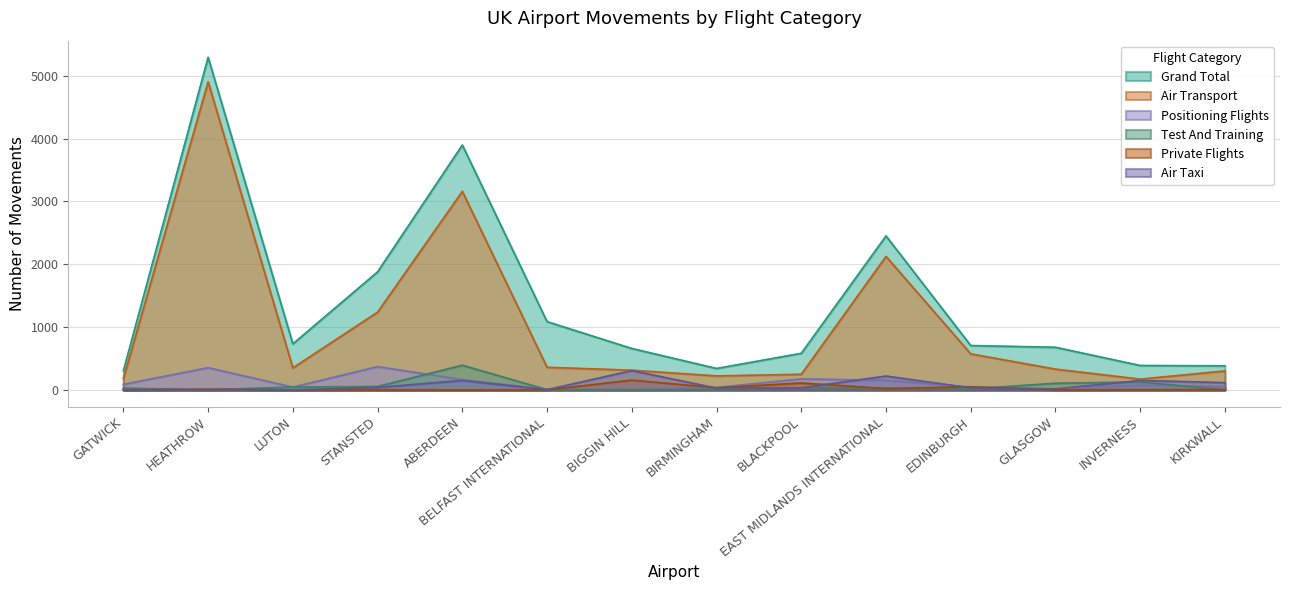

Does the chart display data point markers on the line(s)?

No